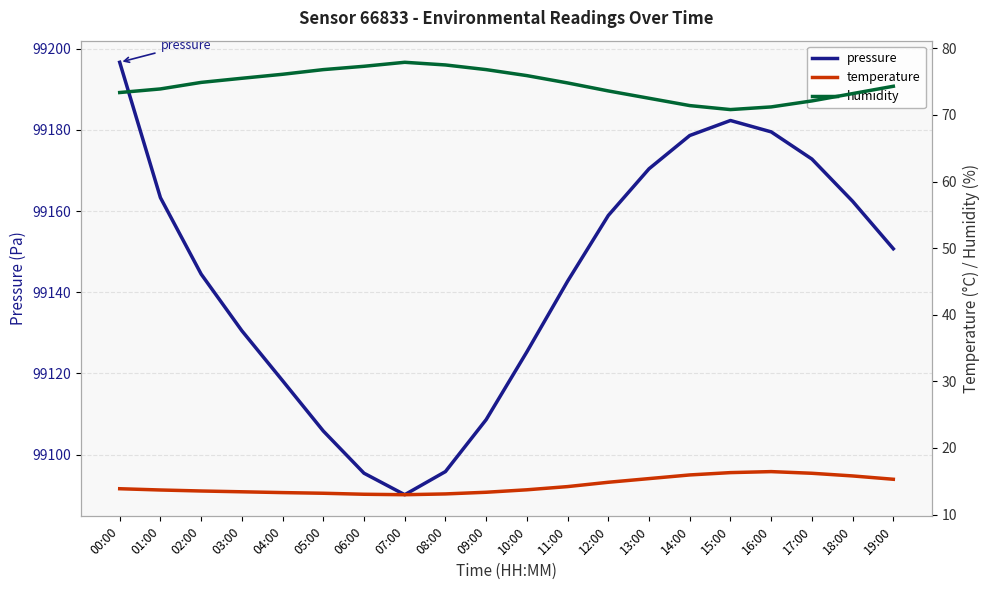

Which series has the largest total across all categories?

pressure